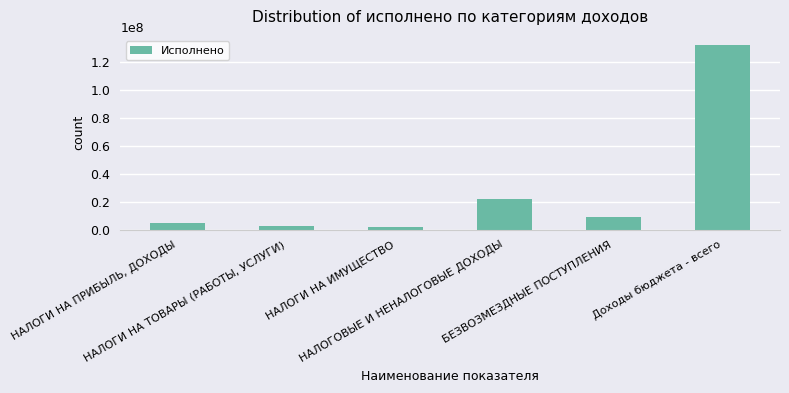

What is the difference between the maximum and minimum values?

129642772.3